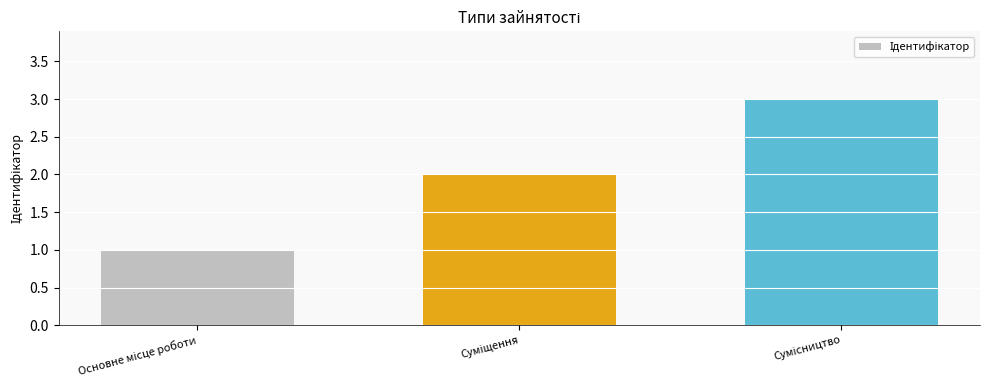

What is the maximum value shown in the chart?

3